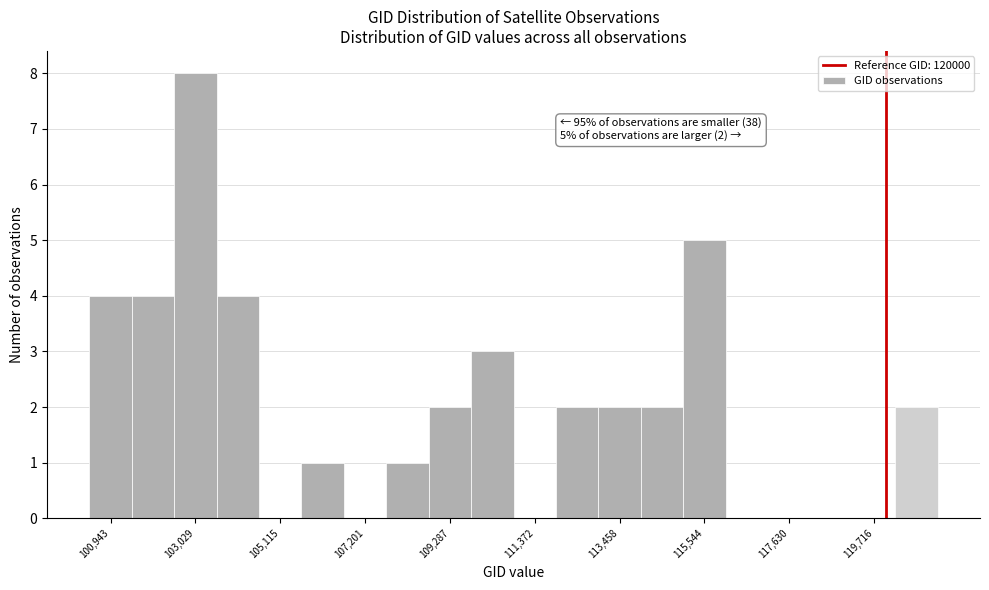

Read against the x-axis, roughly where is the centre of the tallest bar?

103000